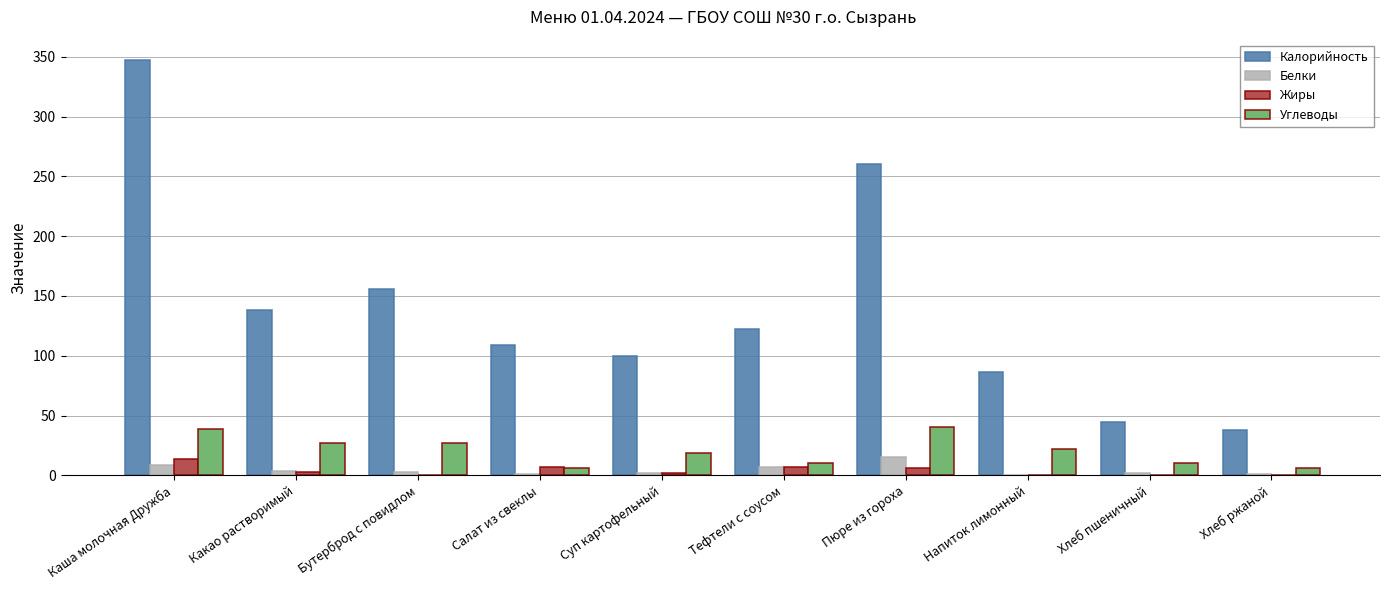

What is the highest value of the Калорийность series?

347